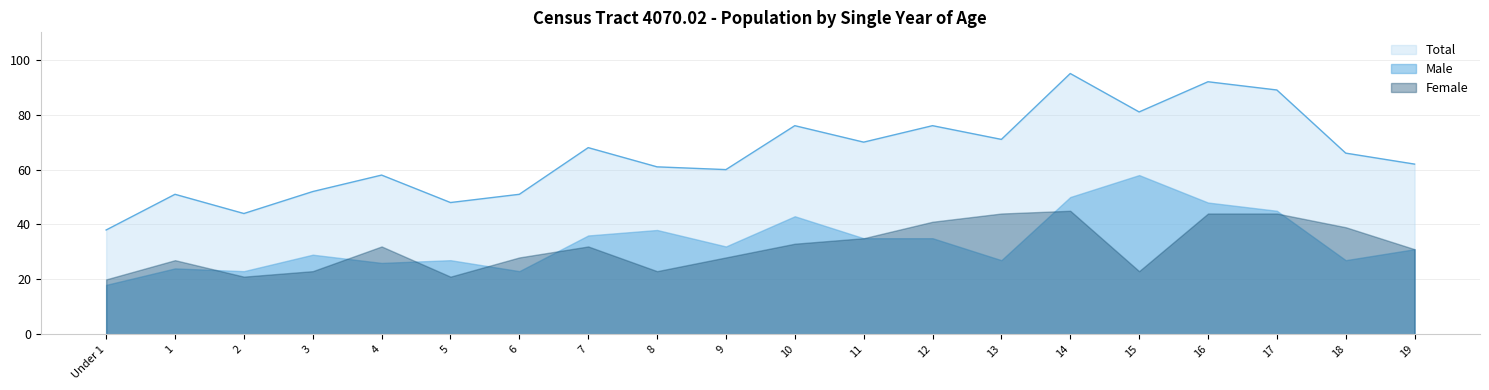

Reading left to right, what are all the values shown in this chart?

Male: Under 1=18	1=24	2=23	3=29	4=26	5=27	6=23	7=36	8=38	9=32	10=43	11=35	12=35	13=27	14=50	15=58	16=48	17=45	18=27	19=31
Female: Under 1=20	1=27	2=21	3=23	4=32	5=21	6=28	7=32	8=23	9=28	10=33	11=35	12=41	13=44	14=45	15=23	16=44	17=44	18=39	19=31
Total: Under 1=38	1=51	2=44	3=52	4=58	5=48	6=51	7=68	8=61	9=60	10=76	11=70	12=76	13=71	14=95	15=81	16=92	17=89	18=66	19=62